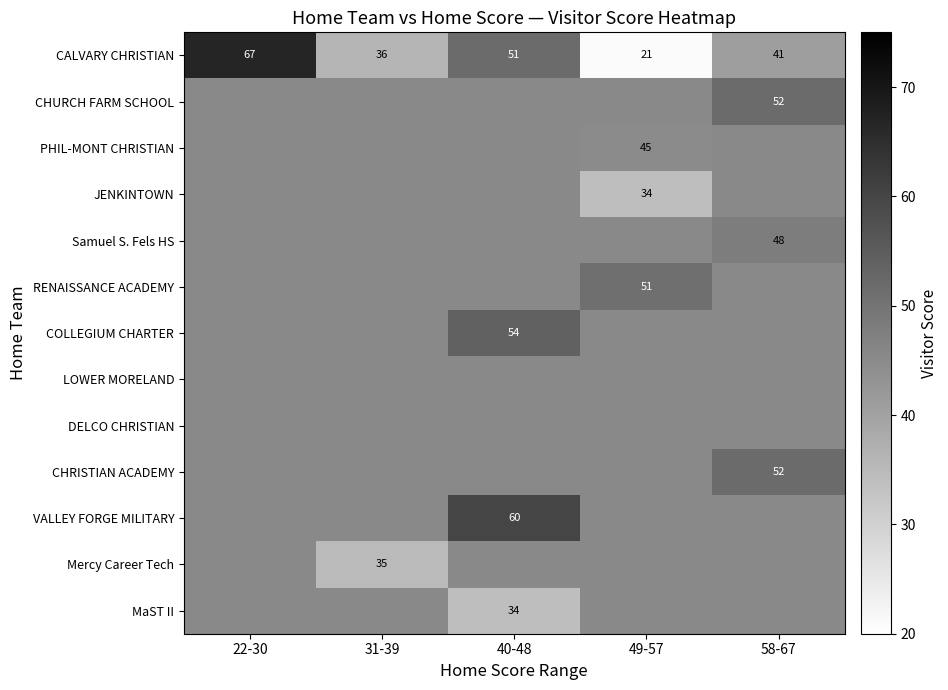

What is the total value across all series at 49-57?

560.1